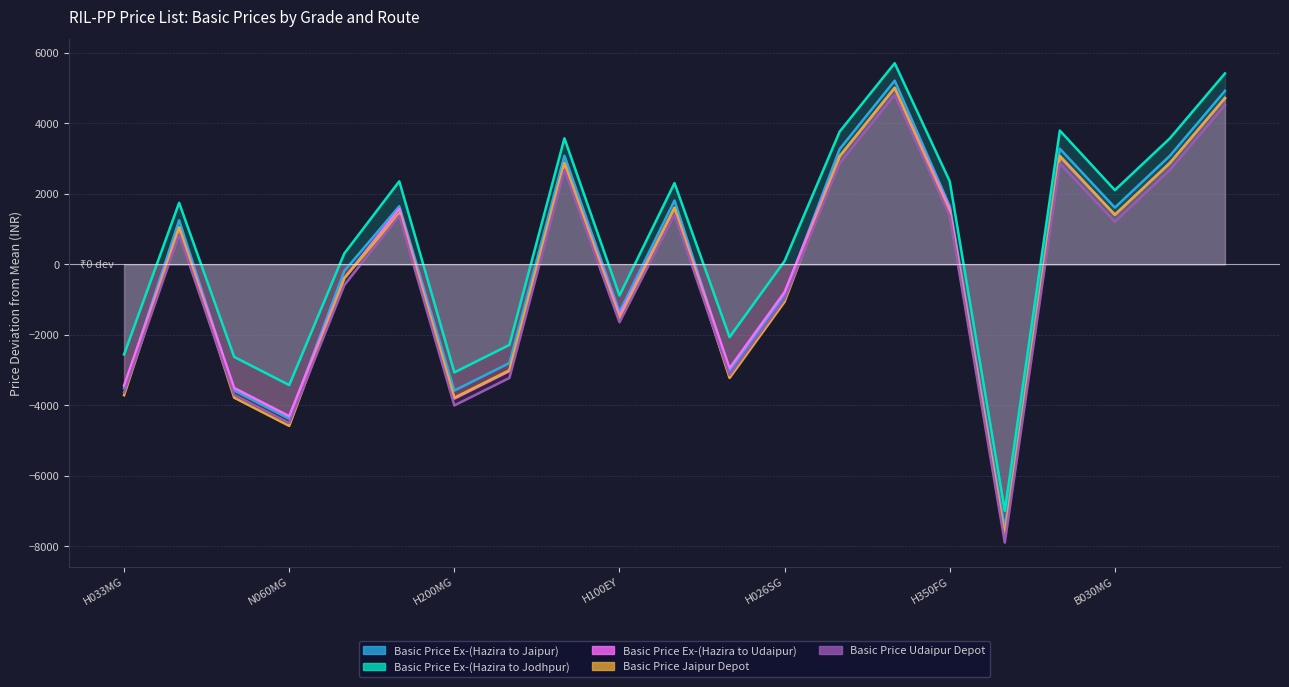

Which category has the highest value in the Basic Price Ex-(Hazira to Jaipur) series?

H250FG